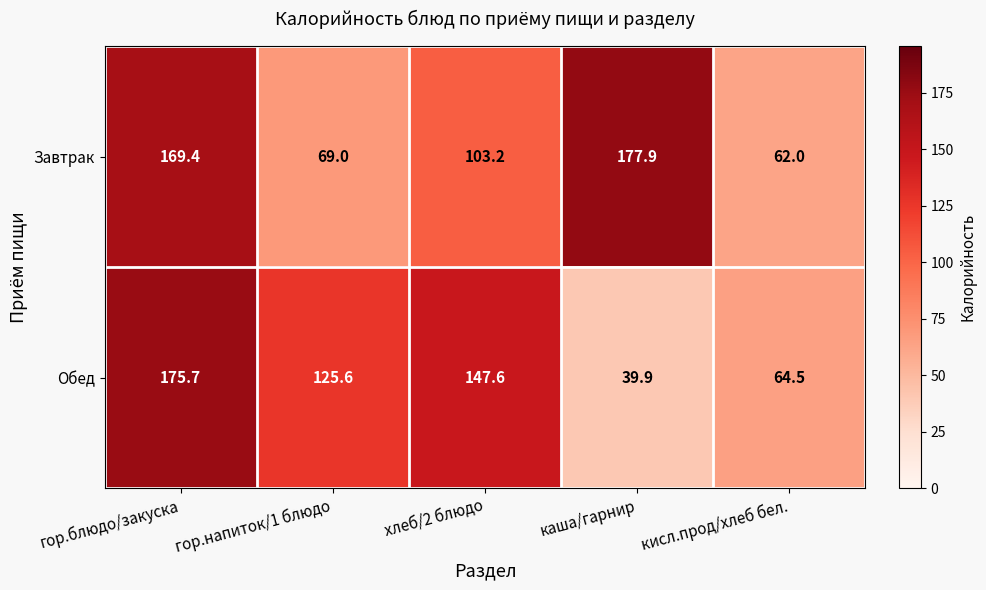

Reading left to right, extract all data points from this chart.

Завтрак: гор.блюдо/закуска=169.4	гор.напиток/1 блюдо=69.0	хлеб/2 блюдо=103.2	каша/гарнир=177.9	кисл.прод/хлеб бел.=62.0
Обед: гор.блюдо/закуска=175.7	гор.напиток/1 блюдо=125.6	хлеб/2 блюдо=147.6	каша/гарнир=39.9	кисл.прод/хлеб бел.=64.5